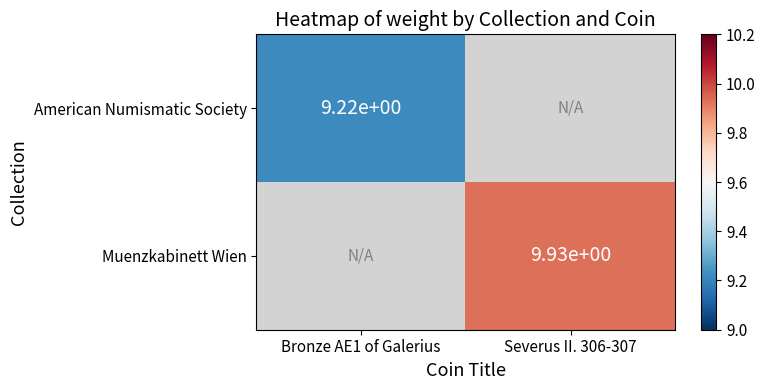

Which label corresponds to the largest value in the chart?

Severus II. 306-307